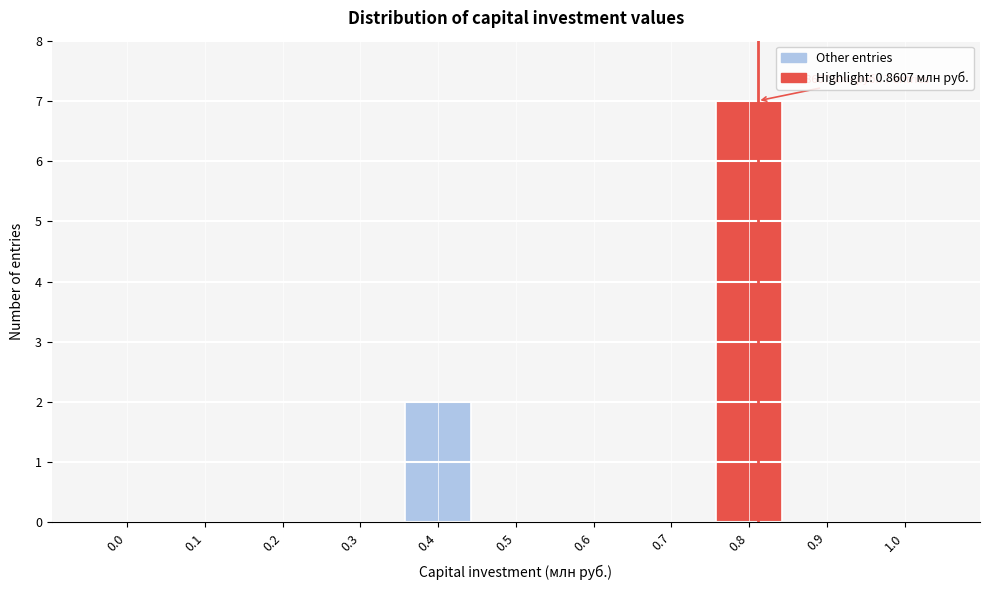

Reading left to right, what are all the values shown in this chart?

0.0=0	0.1=0	0.2=0	0.3=0	0.4=2	0.5=0	0.6=0	0.7=0	0.8=7	0.9=0	1.0=0